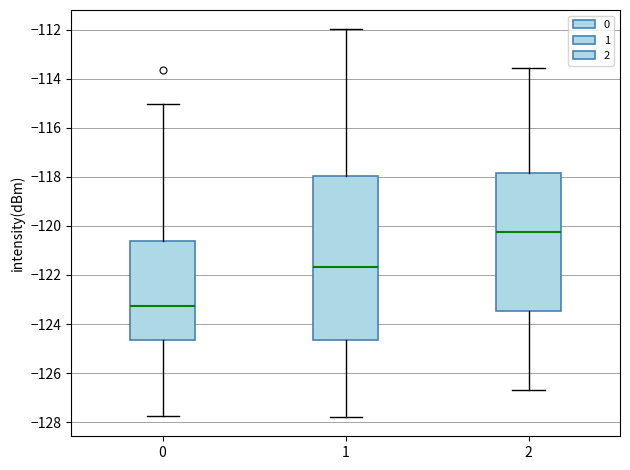

Reading left to right, read every box against the y-axis: the position of its median line, the range the box covers, and the ends of its whiskers. The values are not printed on the chart, so give them approximately, as read against the axis.

0: median -123.2, box -124.6 to -120.6, whiskers -127.8 to -115.0
1: median -121.6, box -124.6 to -118.0, whiskers -127.8 to -112.0
2: median -120.2, box -123.4 to -117.8, whiskers -126.6 to -113.6